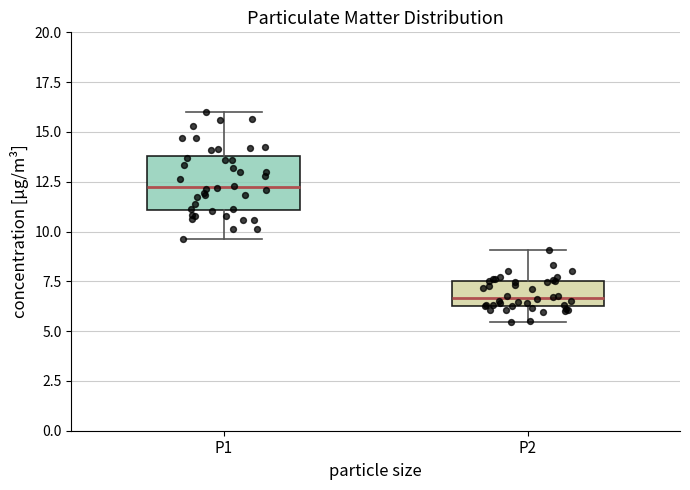

Reading left to right, read every box against the y-axis: the position of its median line, the range the box covers, and the ends of its whiskers. The values are not printed on the chart, so give them approximately, as read against the axis.

P1: median 12.5, box 11.0 to 14.0, whiskers 9.5 to 16.0
P2: median 6.5 (just above the box's lower edge), box 6.5 to 7.5, whiskers 5.5 to 9.0